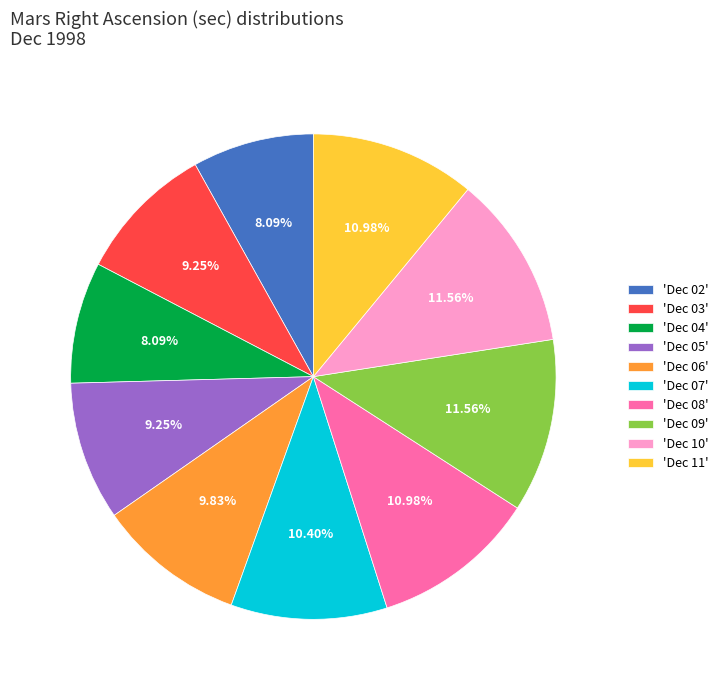

Is the sum of 'Dec 06' and 'Dec 05' greater than half?

No